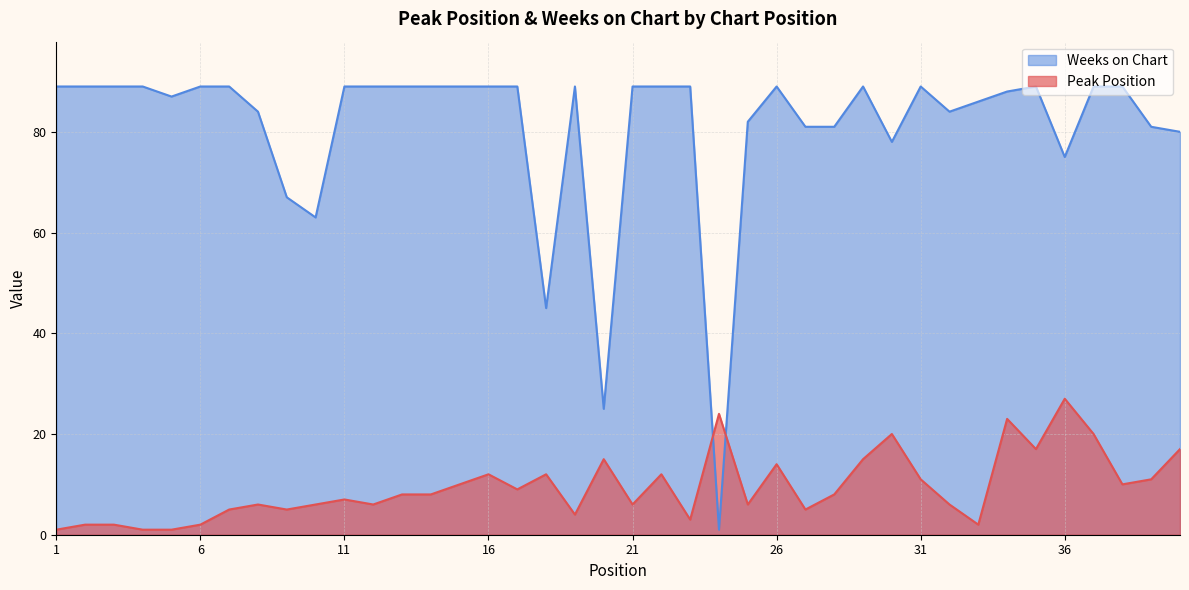

The value of Weeks on Chart at 4 is 89. True or false?

True